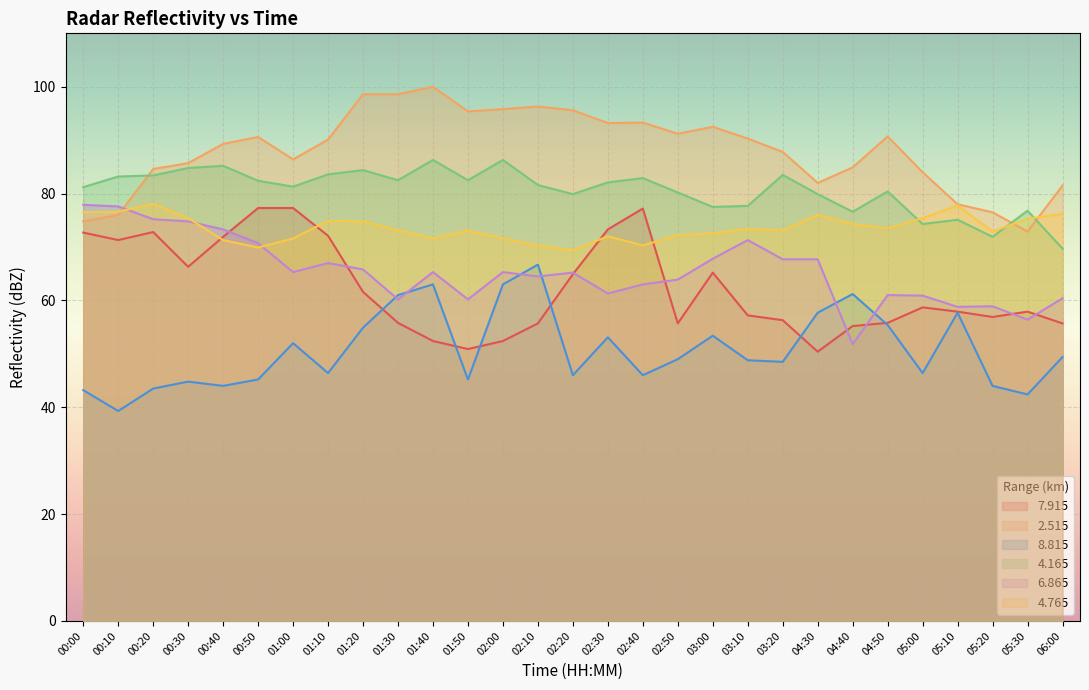

Rank the series by their maximum value, from lowest to highest.

  8.815,   7.915,   6.865,   4.765,   4.165,   2.515